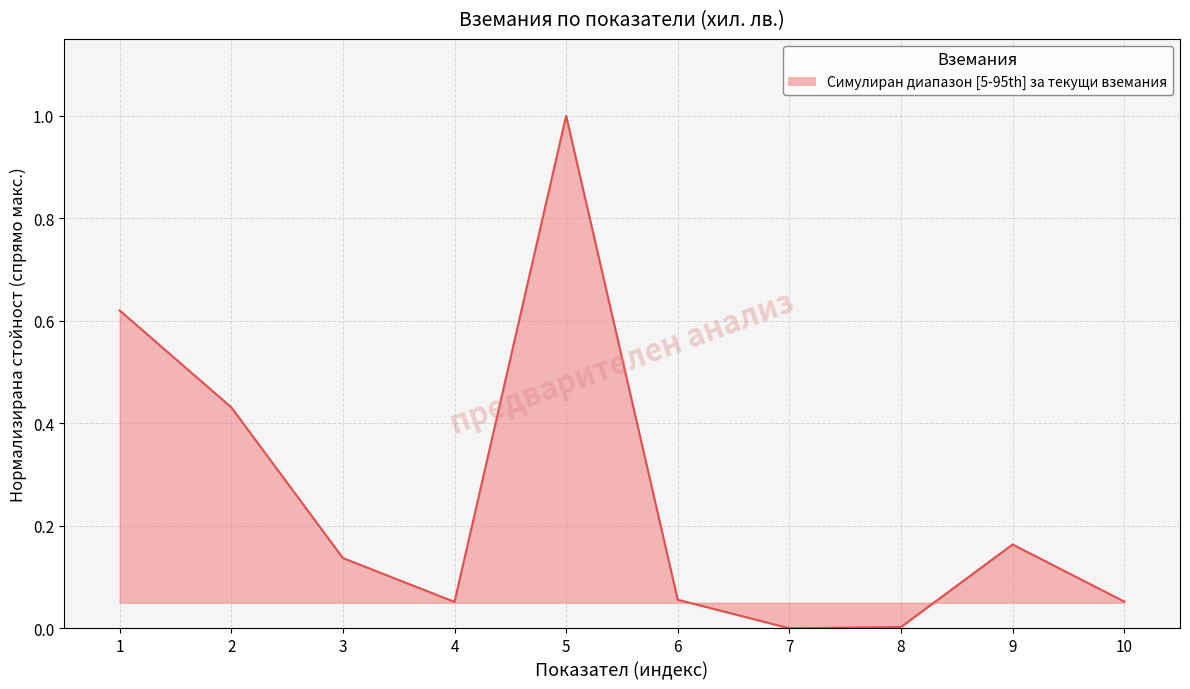

How many lines are shown in the chart?

1